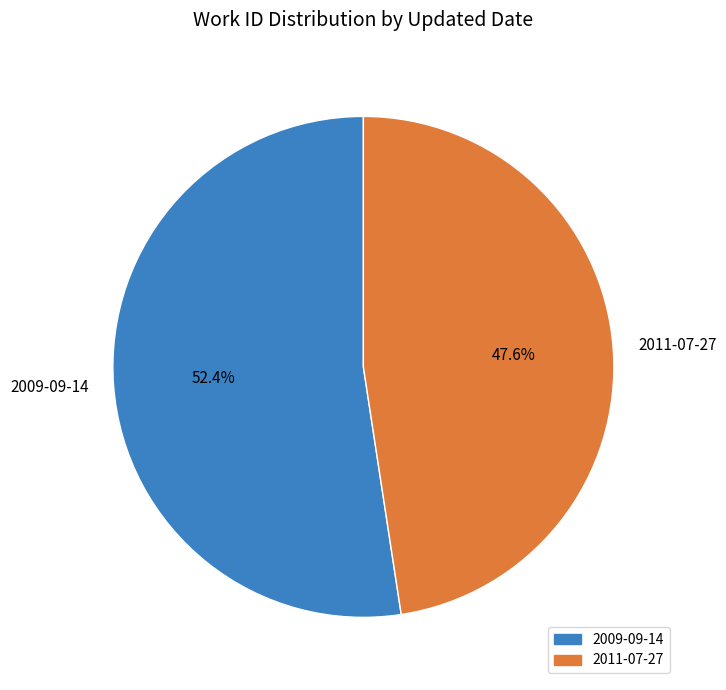

How many segments does this pie chart have?

2